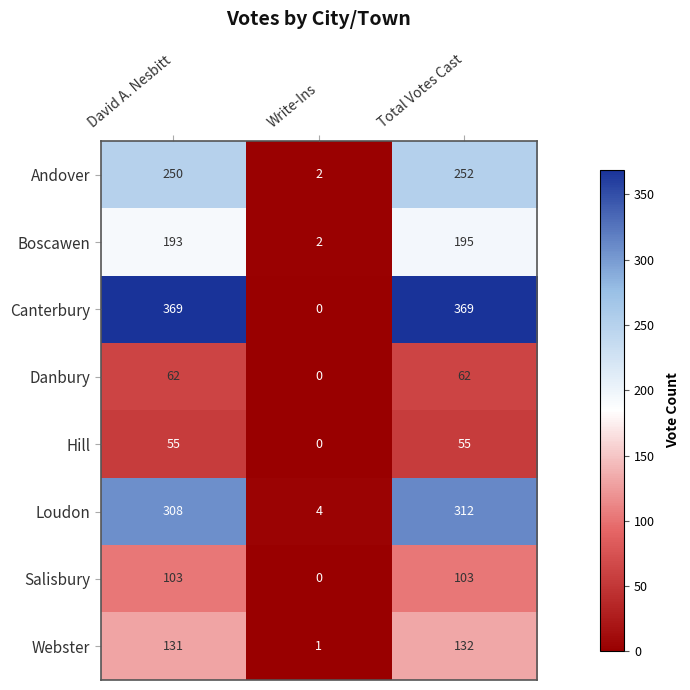

Which series changed the most between David A. Nesbitt and Write-Ins?

Canterbury